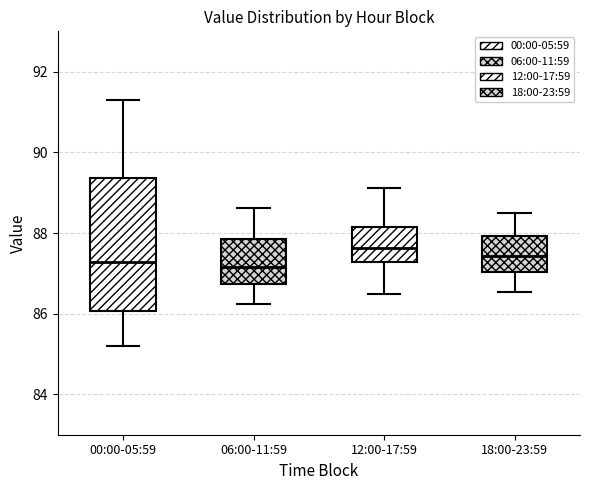

Where is the upper edge of the box for 00:00-05:59 on the y-axis? The values are not printed on the chart, so give them approximately, as read against the axis.

89.4